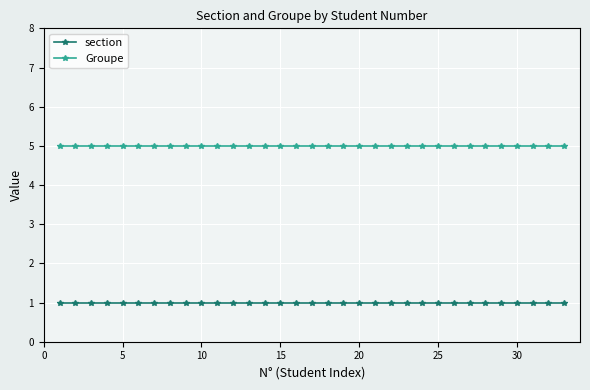

True or false: Groupe and section intersect in this chart.

False